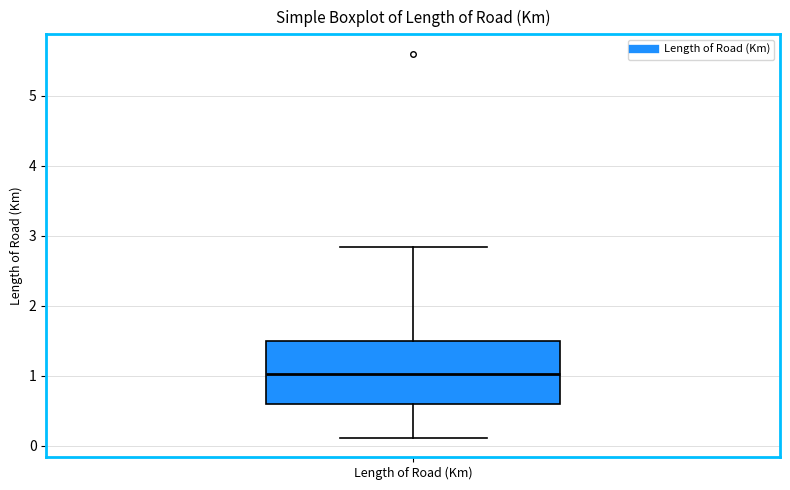

Where does the median line of the box for Length of Road (Km) sit on the y-axis? The values are not printed on the chart, so give them approximately, as read against the axis.

1.0